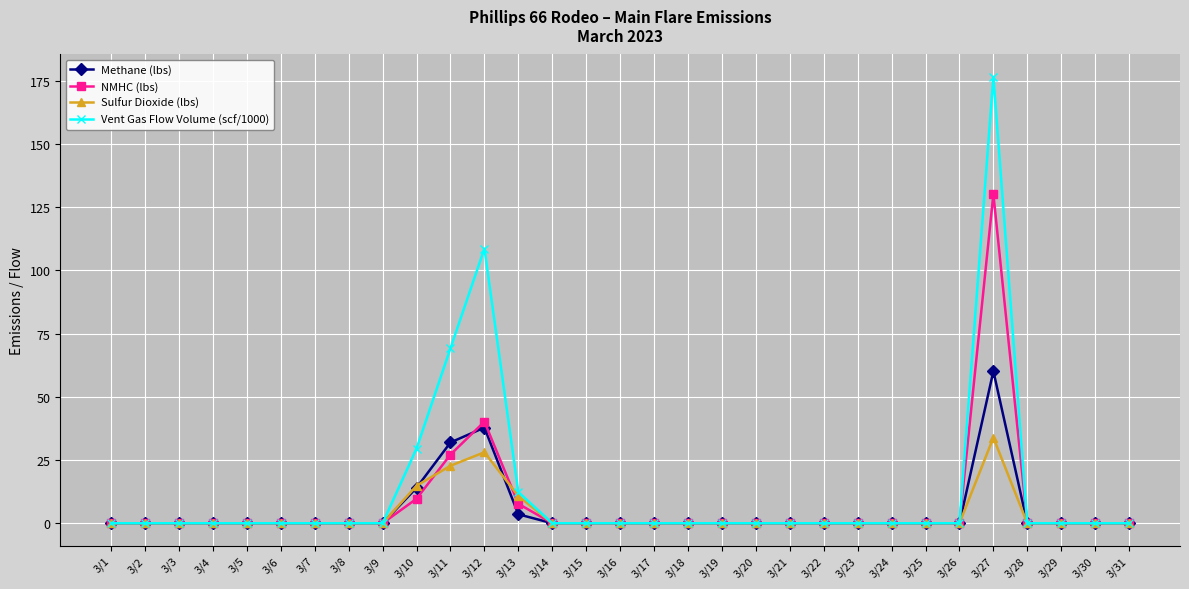

Which series has the largest range (max minus min)?

Vent Gas Flow Volume (scf/1000)